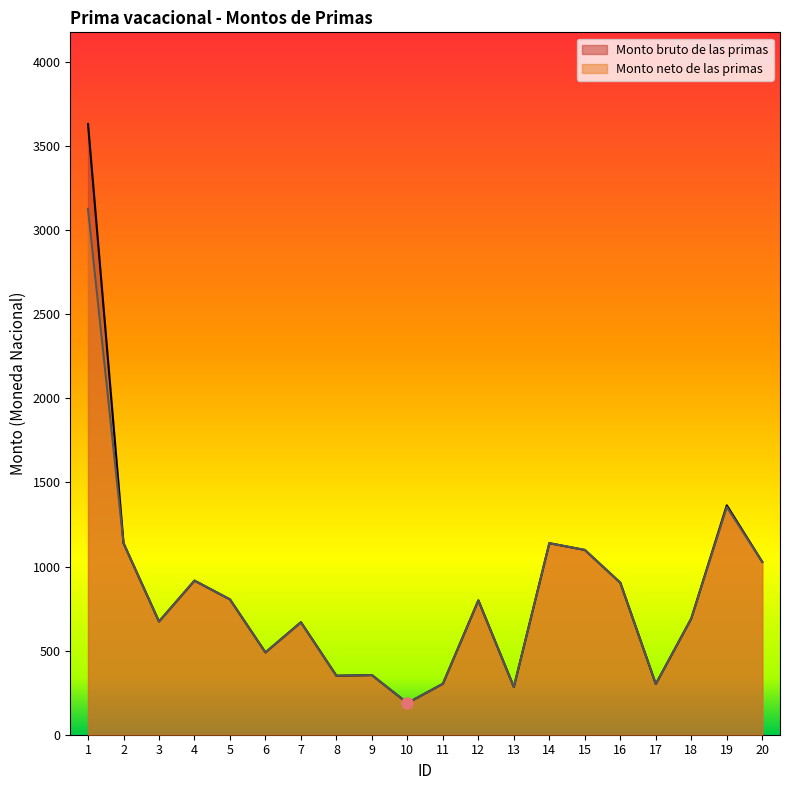

What are all the series names shown in the legend?

Monto bruto de las primas, Monto neto de las primas